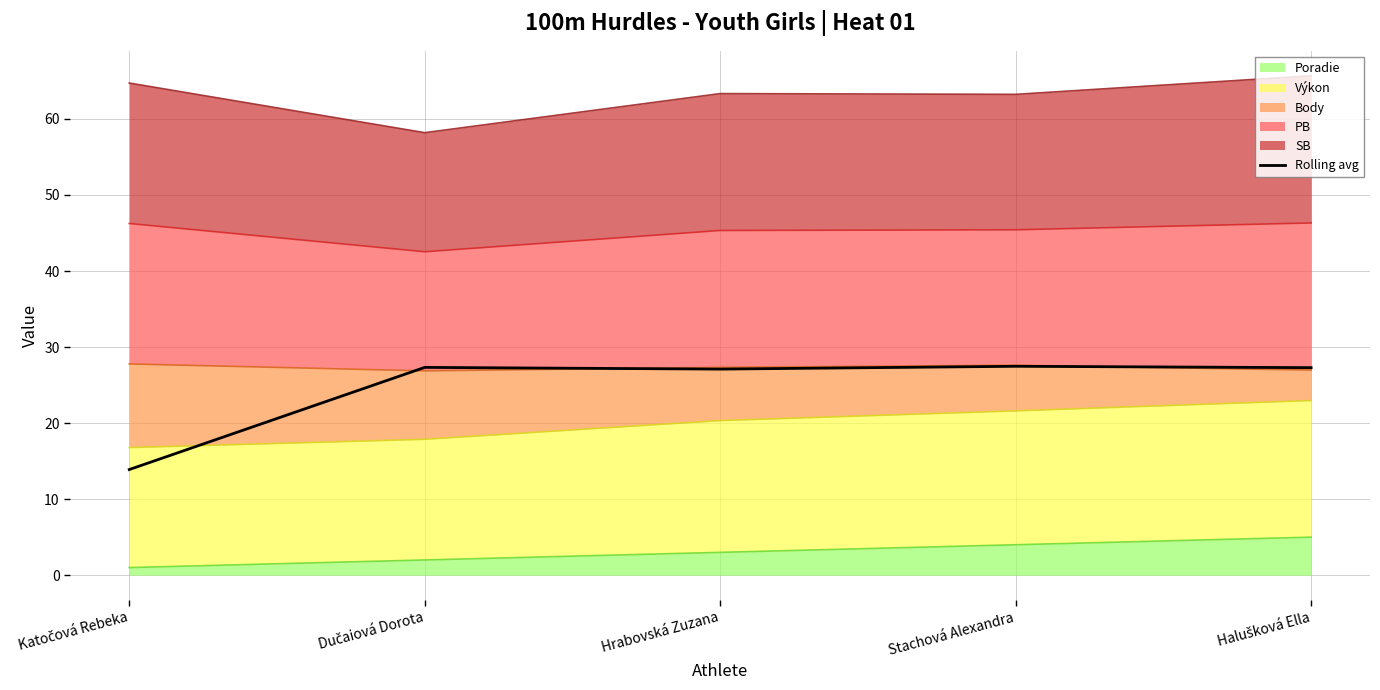

What is the ratio of the value at Stachová Alexandra to the value at Dučaiová Dorota?

1.0